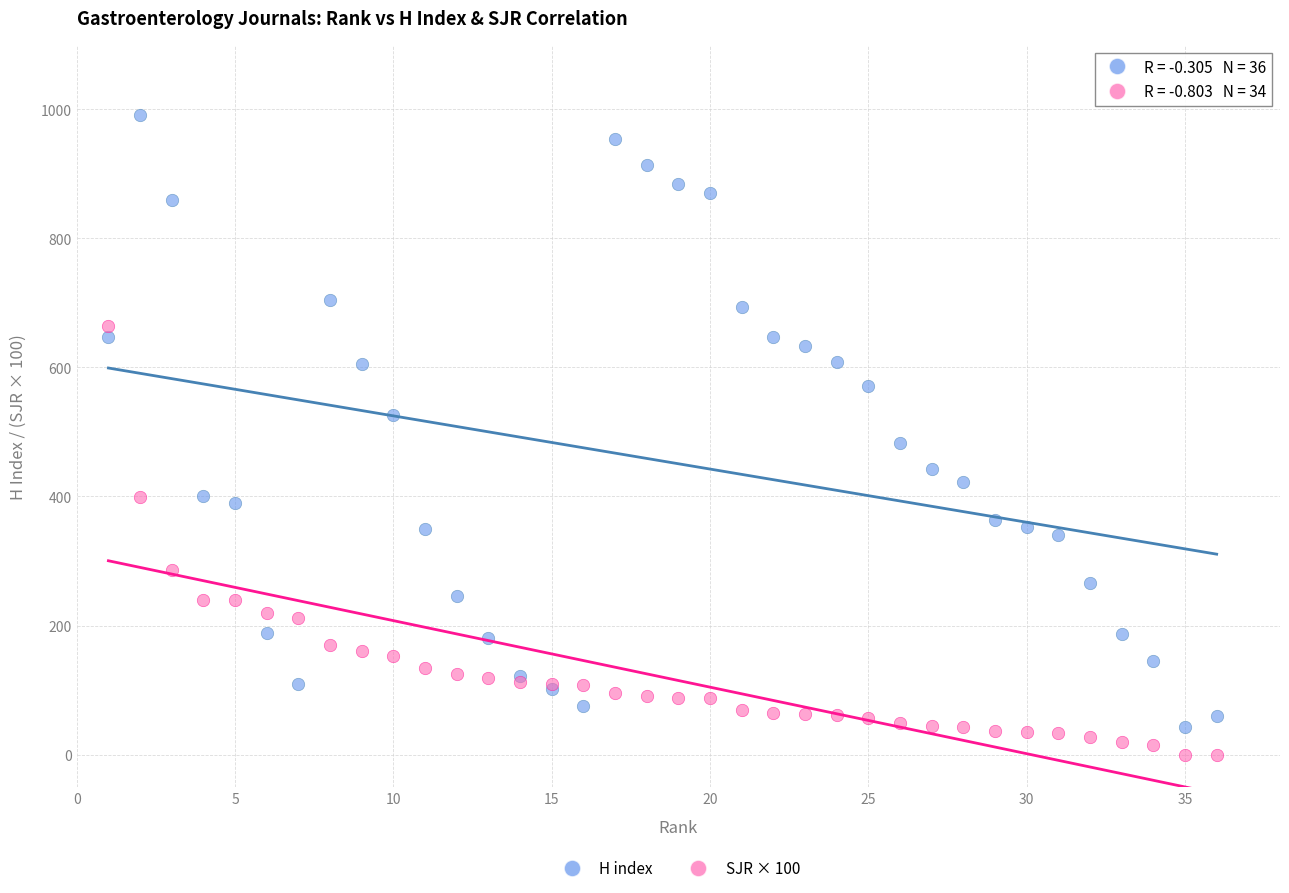

What is the X range (max minus min) for the scatter plot?

35.0